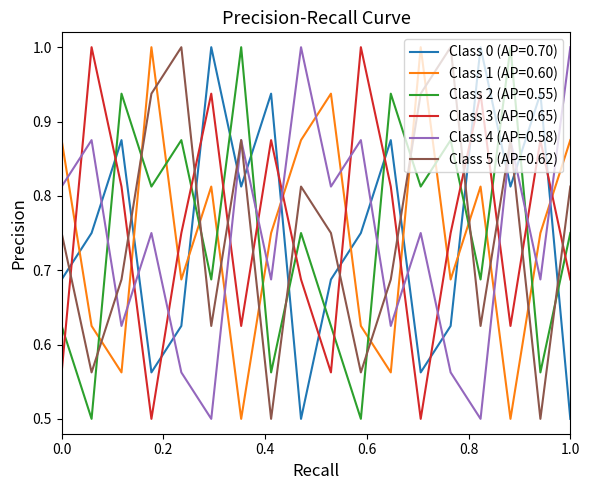

How many intersections are there between Class 0 (AP=0.70) and Class 2 (AP=0.55)?

11